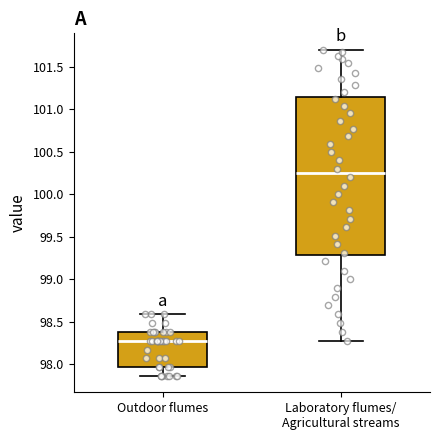

Reading left to right, transcribe this box plot: for each box, give where its median line is, the range the box spans, and where its two whiskers end, as read against the y-axis. The values are not printed on the chart, so give them approximately, as read against the axis.

Outdoor flumes: median 98.25, box 97.95 to 98.40, whiskers 97.85 to 98.60
Laboratory flumes/ Agricultural streams: median 100.25, box 99.30 to 101.15, whiskers 98.25 to 101.70